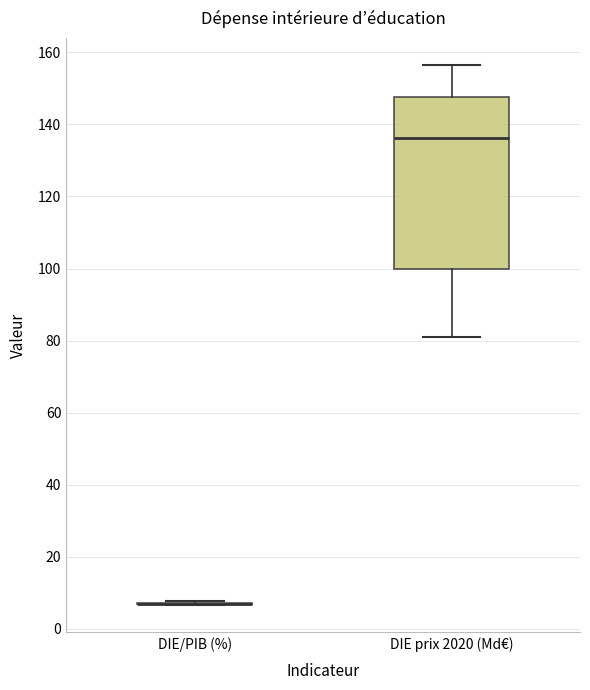

Comparing the boxes themselves (not the whiskers), which one is the tallest?

DIE prix 2020 (Md€)